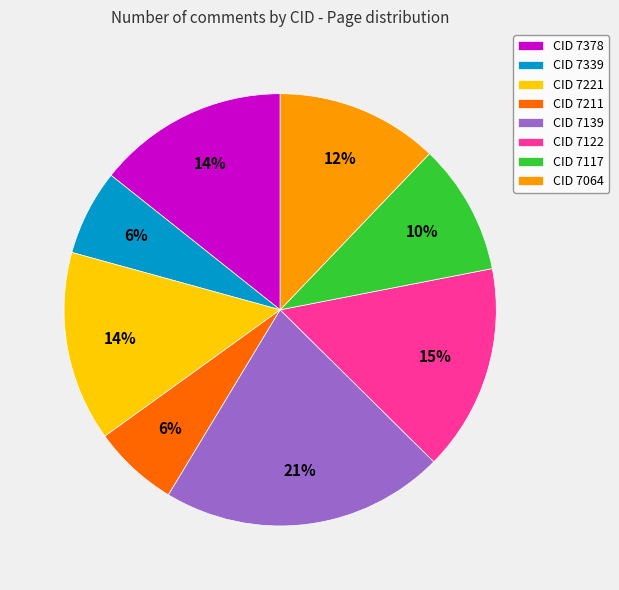

Is it true that CID 7139 is 16% of the pie?

False